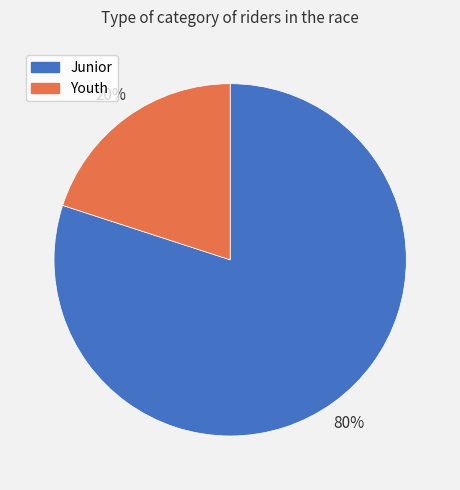

Is the sum of Junior and Youth greater than half?

Yes